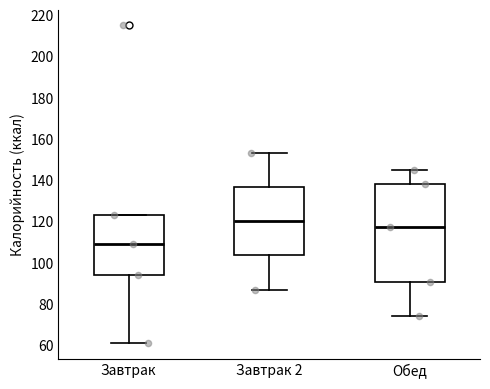

Comparing the boxes themselves (not the whiskers), which one is the tallest?

Обед